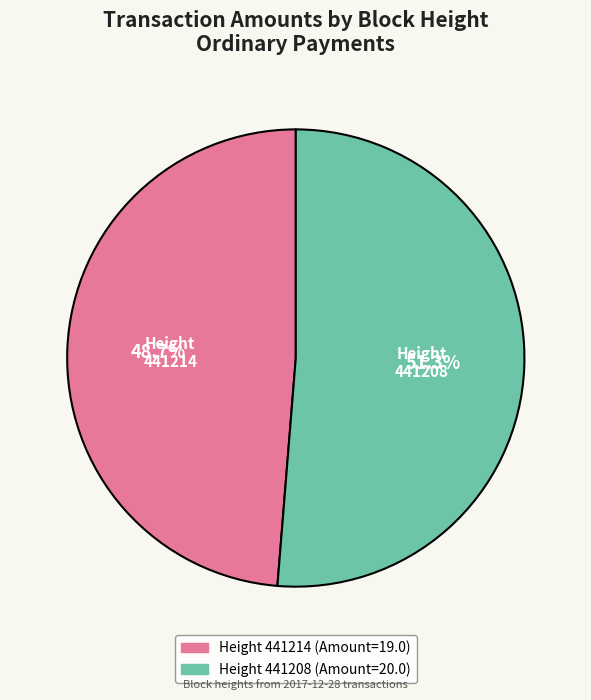

How many slices are in this pie chart?

2